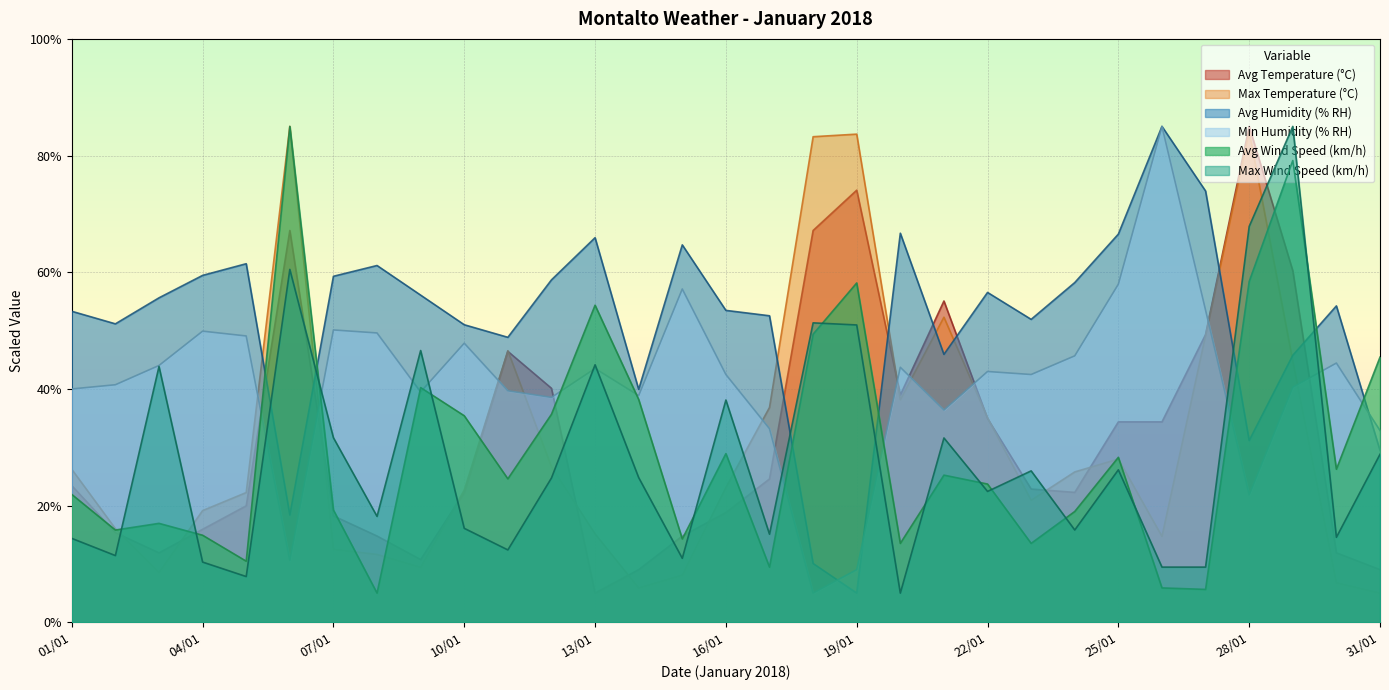

Reading right to left, transcribe all the data shown in this chart.

Avg Temperature (°C): 31/01=9.0	30/01=11.9	29/01=60.3	28/01=85.0	27/01=49.3	26/01=34.4	25/01=34.4	24/01=22.3	23/01=22.8	22/01=34.9	21/01=55.1	20/01=39.0	19/01=74.1	18/01=67.2	17/01=24.6	16/01=18.8	15/01=14.8	14/01=9.0	13/01=5.0	12/01=40.1	11/01=46.4	10/01=22.3	09/01=10.8	08/01=14.8	07/01=18.2	06/01=67.2	05/01=20.0	04/01=15.9	03/01=11.9	02/01=15.4	01/01=23.4
Max Temperature (°C): 31/01=5.0	30/01=6.8	29/01=44.8	28/01=84.1	27/01=49.2	26/01=14.7	25/01=28.0	24/01=25.8	23/01=20.9	22/01=35.1	21/01=52.3	20/01=38.1	19/01=83.7	18/01=83.2	17/01=36.8	16/01=23.1	15/01=8.1	14/01=5.9	13/01=15.2	12/01=26.7	11/01=46.5	10/01=22.7	09/01=9.4	08/01=11.6	07/01=12.5	06/01=85.0	05/01=22.2	04/01=19.1	03/01=8.5	02/01=16.0	01/01=26.2
Avg Humidity (% RH): 31/01=29.5	30/01=54.2	29/01=45.8	28/01=31.2	27/01=73.9	26/01=85.0	25/01=66.5	24/01=58.2	23/01=51.9	22/01=56.5	21/01=45.9	20/01=66.7	19/01=5.0	18/01=10.1	17/01=52.5	16/01=53.5	15/01=64.7	14/01=39.9	13/01=65.9	12/01=58.7	11/01=48.8	10/01=51.0	09/01=56.1	08/01=61.2	07/01=59.3	06/01=18.4	05/01=61.5	04/01=59.5	03/01=55.6	02/01=51.2	01/01=53.3
Min Humidity (% RH): 31/01=32.9	30/01=44.4	29/01=40.3	28/01=21.8	27/01=53.5	26/01=85.0	25/01=58.0	24/01=45.7	23/01=42.5	22/01=43.0	21/01=36.4	20/01=43.7	19/01=9.0	18/01=5.0	17/01=33.2	16/01=42.5	15/01=57.1	14/01=38.9	13/01=43.5	12/01=38.5	11/01=39.7	10/01=47.8	09/01=39.5	08/01=49.6	07/01=50.1	06/01=10.6	05/01=49.1	04/01=49.9	03/01=44.0	02/01=40.7	01/01=40.0
Avg Wind Speed (km/h): 31/01=45.4	30/01=26.2	29/01=79.1	28/01=58.4	27/01=5.6	26/01=5.9	25/01=28.3	24/01=19.0	23/01=13.5	22/01=23.7	21/01=25.2	20/01=13.5	19/01=58.2	18/01=49.4	17/01=9.5	16/01=28.9	15/01=14.3	14/01=38.2	13/01=54.3	12/01=35.7	11/01=24.6	10/01=35.4	09/01=40.2	08/01=5.0	07/01=19.2	06/01=85.0	05/01=10.5	04/01=14.9	03/01=17.0	02/01=15.8	01/01=21.9
Max Wind Speed (km/h): 31/01=28.8	30/01=14.6	29/01=85.0	28/01=67.9	27/01=9.5	26/01=9.5	25/01=26.1	24/01=15.8	23/01=26.0	22/01=22.4	21/01=31.6	20/01=5.0	19/01=51.0	18/01=51.3	17/01=15.1	16/01=38.1	15/01=11.0	14/01=24.8	13/01=44.1	12/01=24.7	11/01=12.4	10/01=16.1	09/01=46.6	08/01=18.2	07/01=31.6	06/01=60.5	05/01=7.8	04/01=10.3	03/01=43.8	02/01=11.4	01/01=14.4